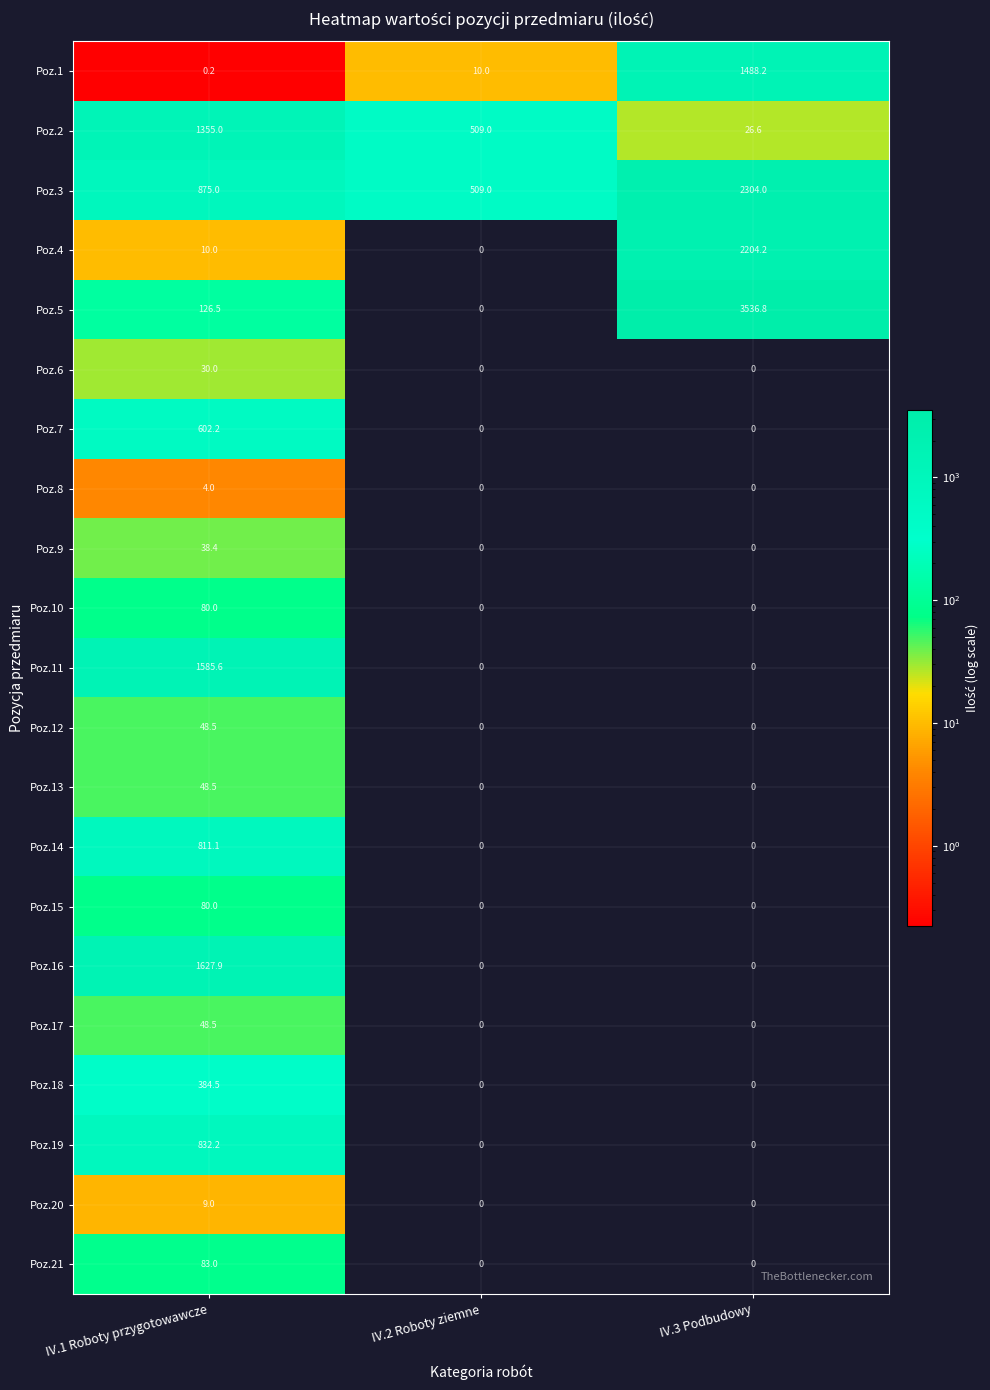

The value of Poz.17 at IV.1 Roboty przygotowawcze is 48.5. True or false?

True